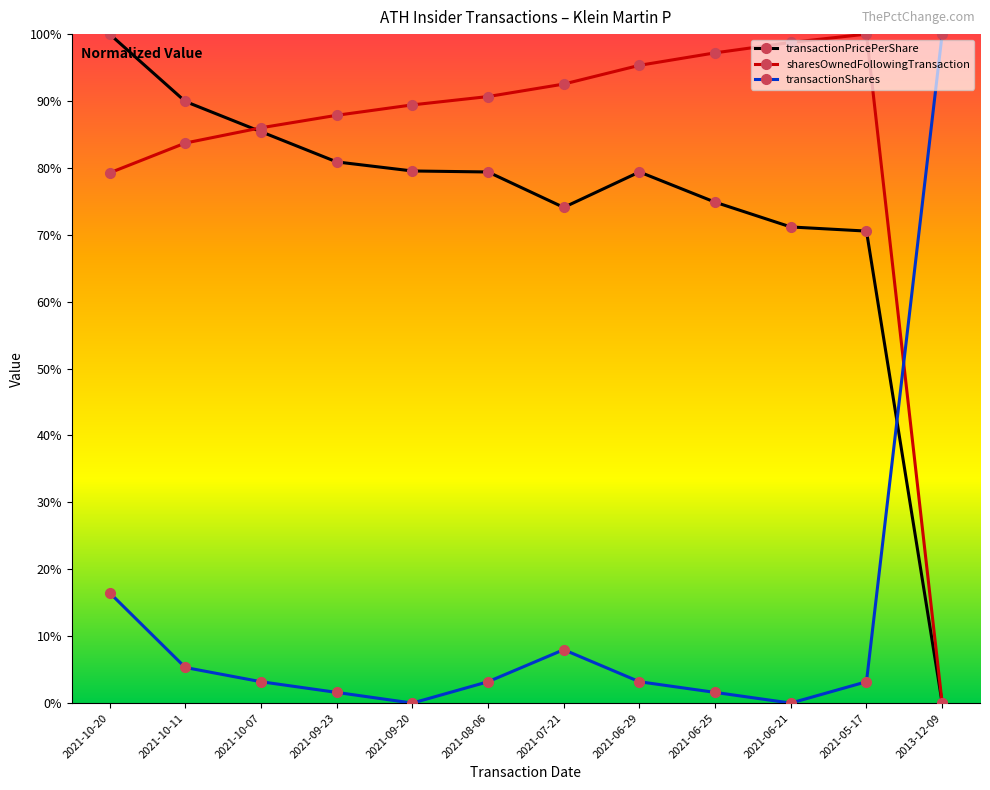

Does the chart have visible grid lines?

No